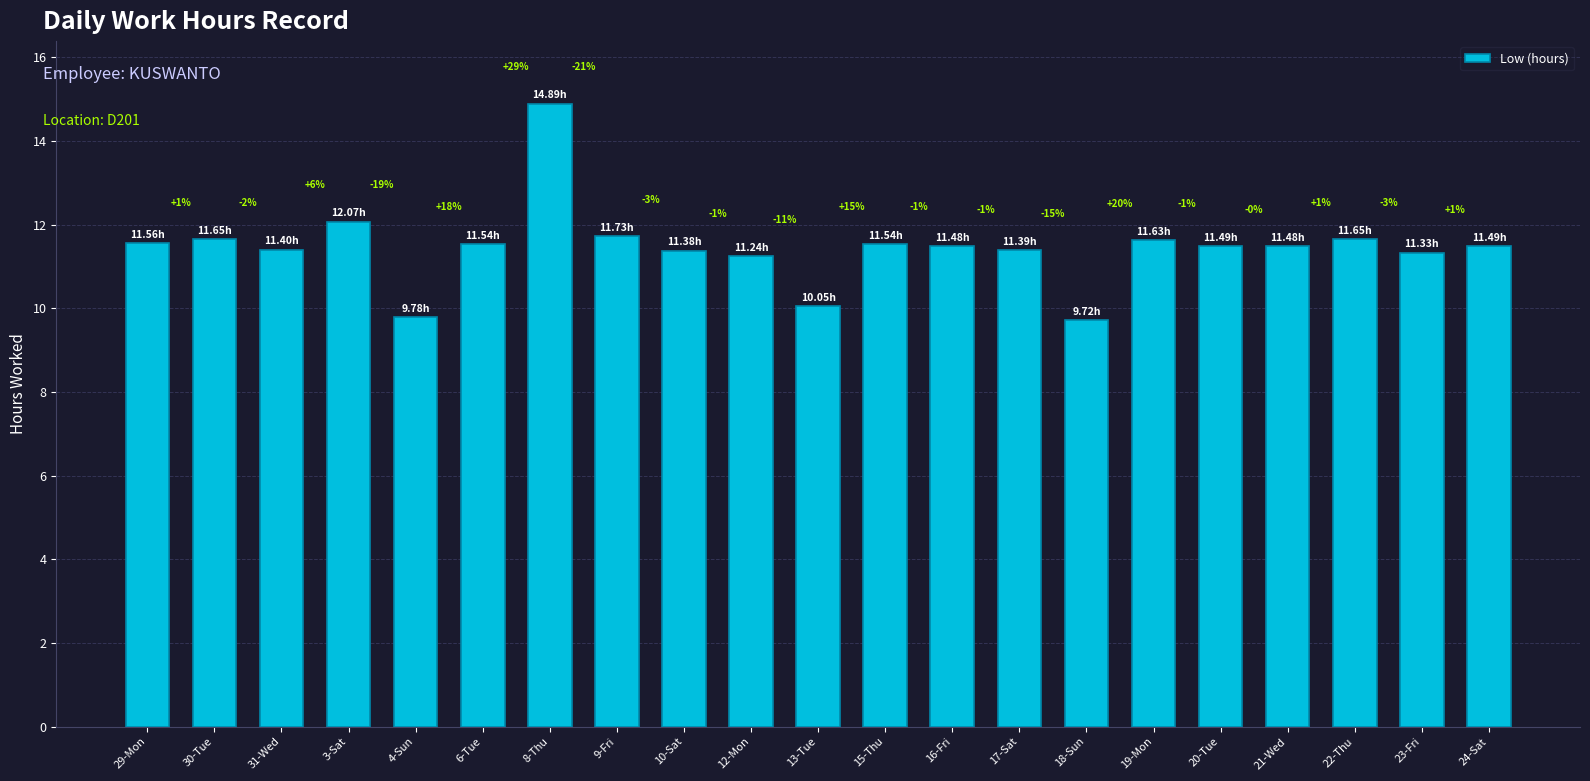

Does the chart contain stacked bars?

No